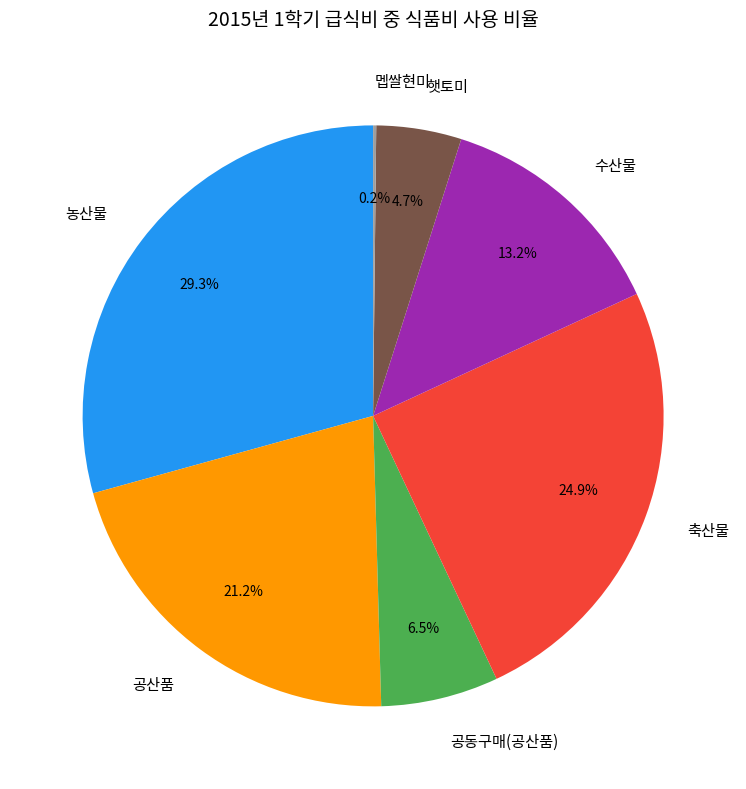

Is it true that 햇토미 is 5% of the pie?

True